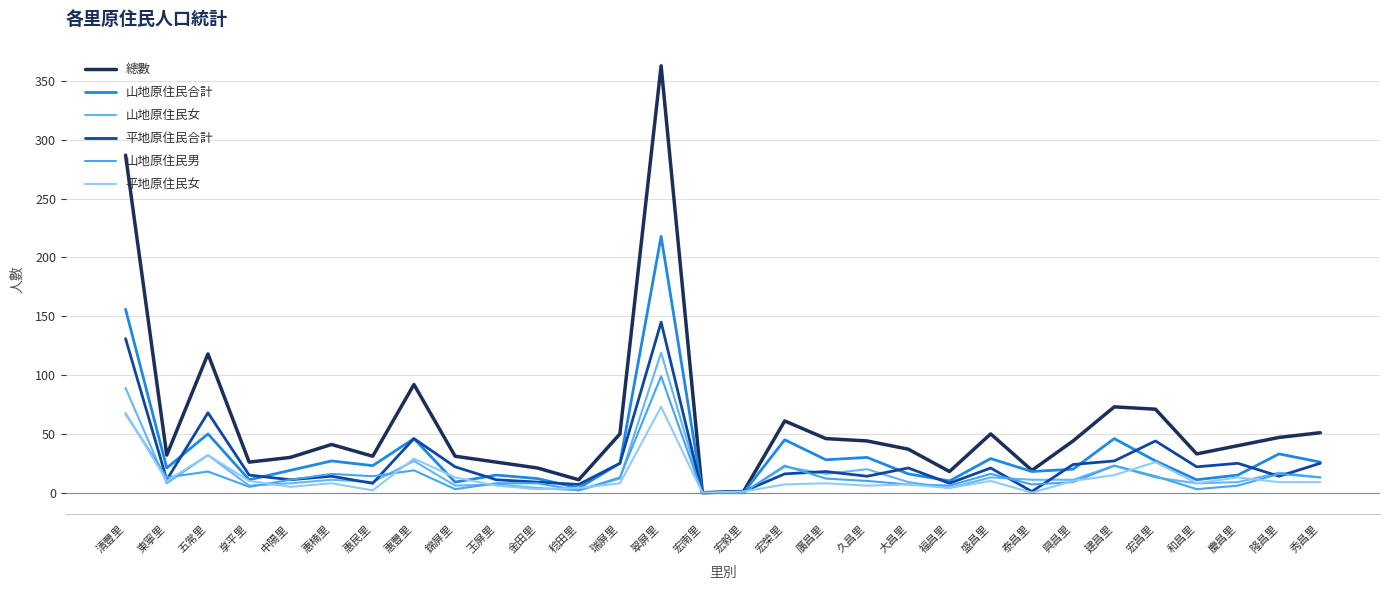

Does the chart display data point markers on the line(s)?

No